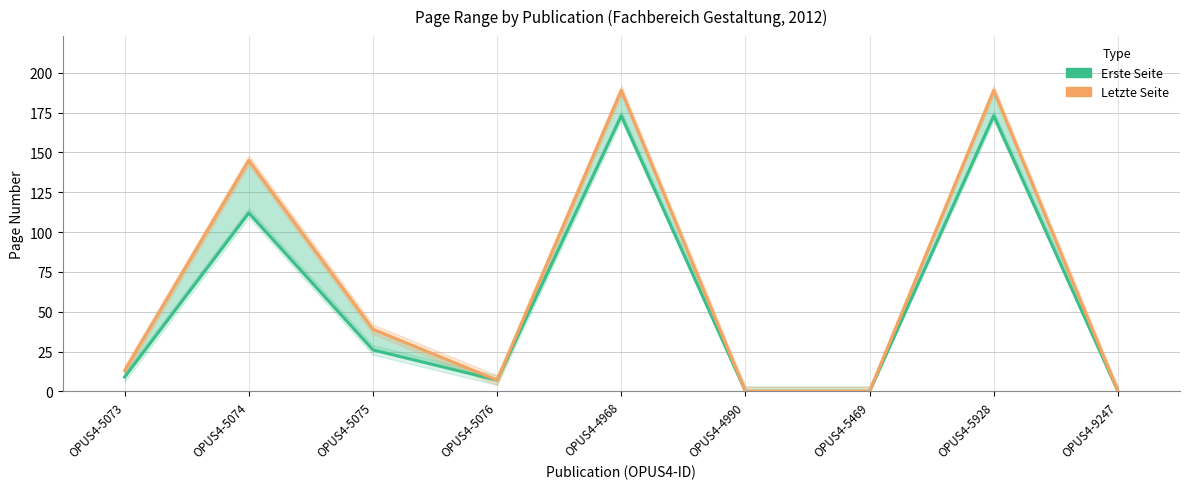

What is the difference between the maximum and minimum values in the Erste Seite series?

173